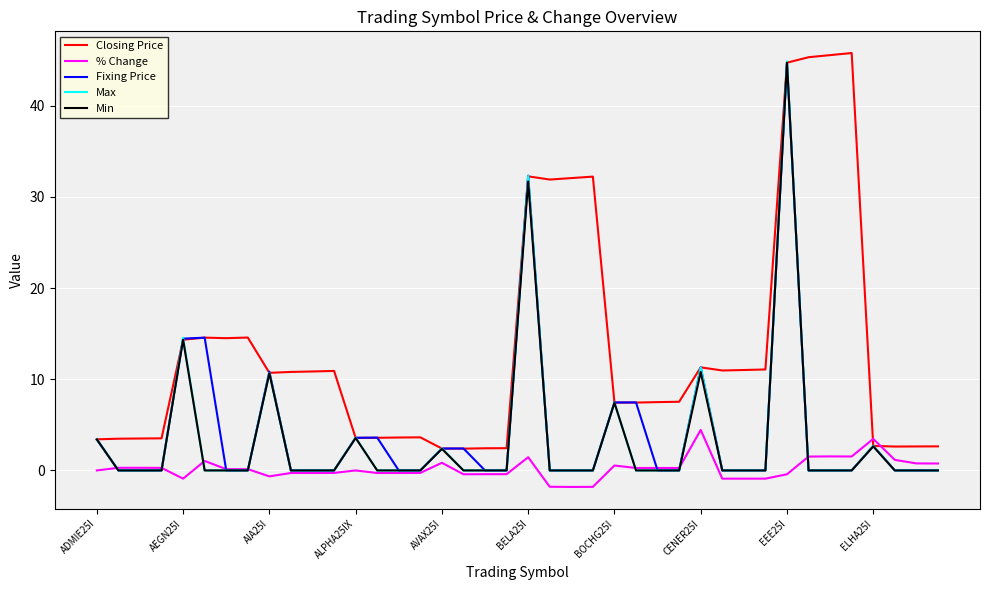

What are all the series names shown in the legend?

Closing Price, % Change, Fixing Price, Max, Min